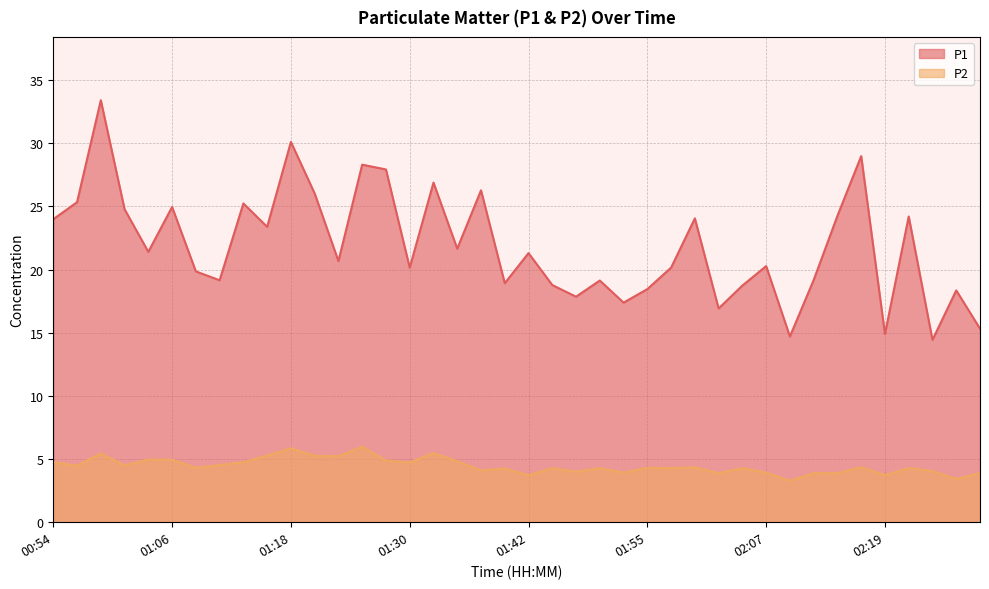

Between 01:38 and 01:30, which is larger?

01:38